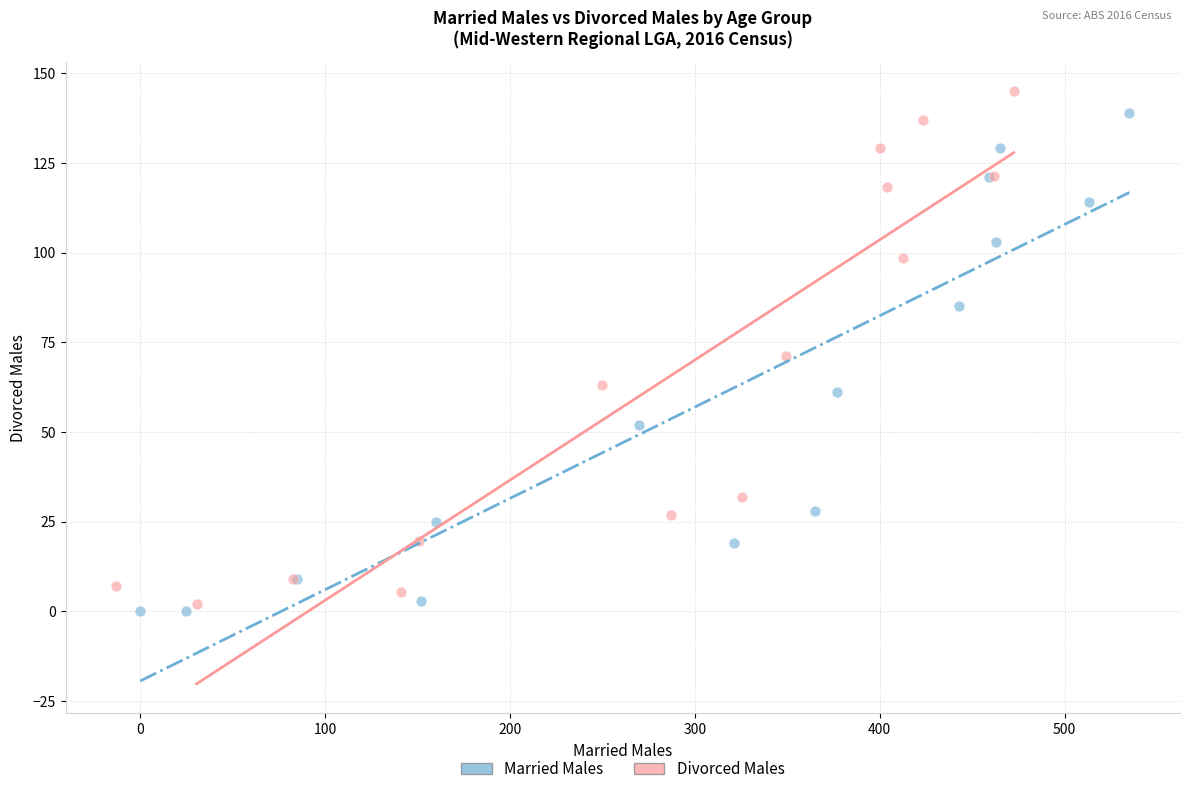

Which series has the largest Y range (max minus min)?

Divorced Males